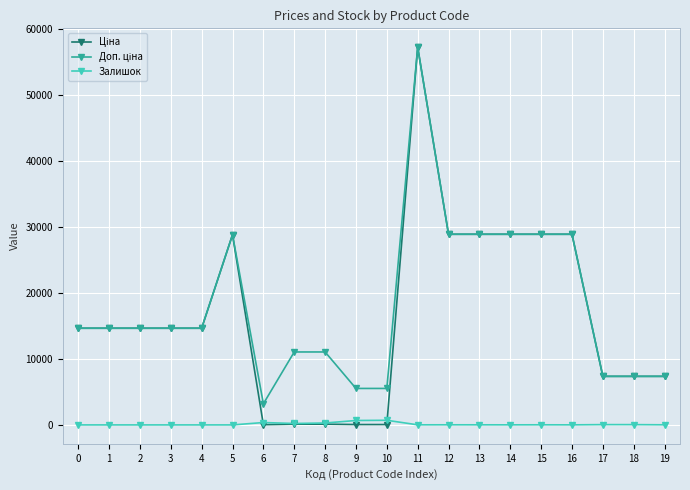

At which category is the sum across all series the highest?

11